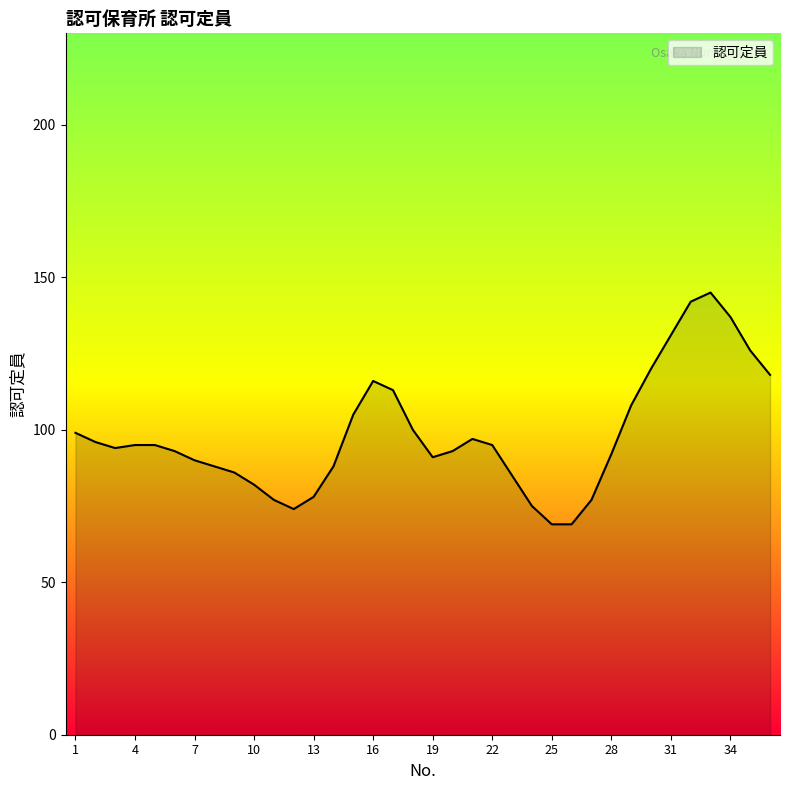

What is the difference between the maximum and minimum values?

76